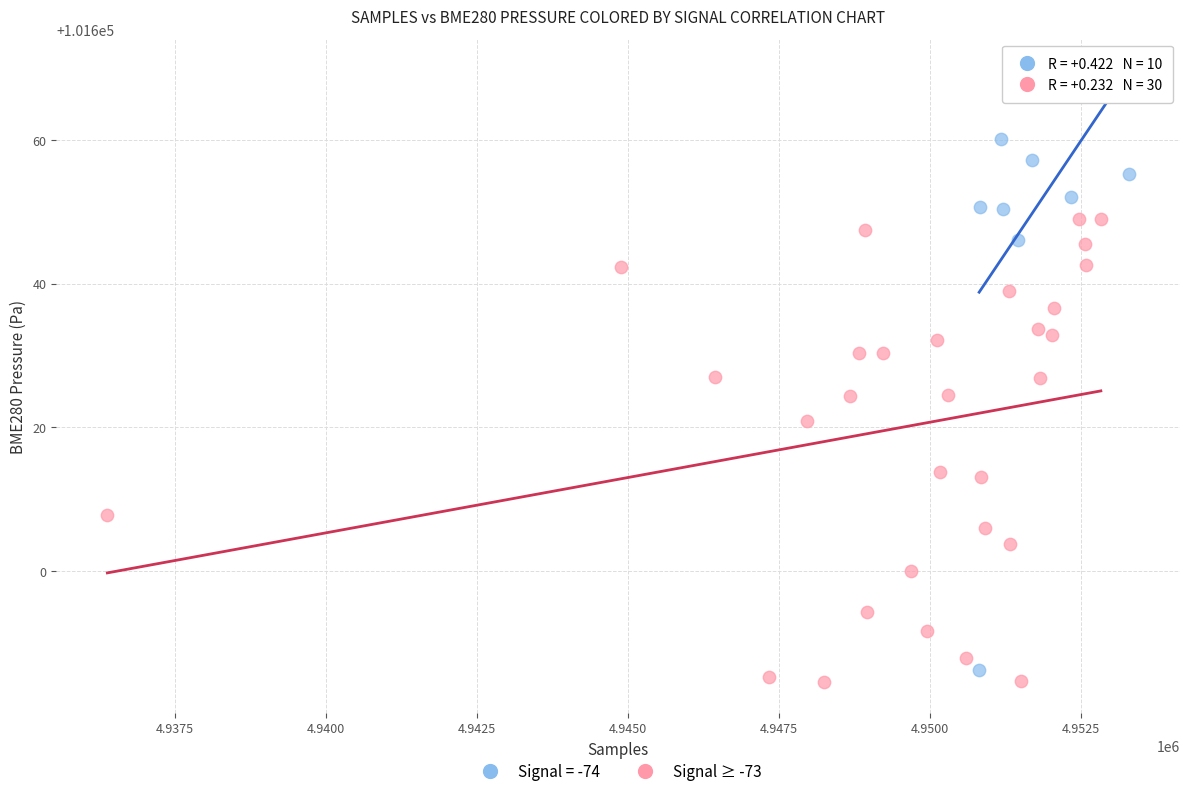

Which series reaches the maximum Y coordinate?

Signal = -74